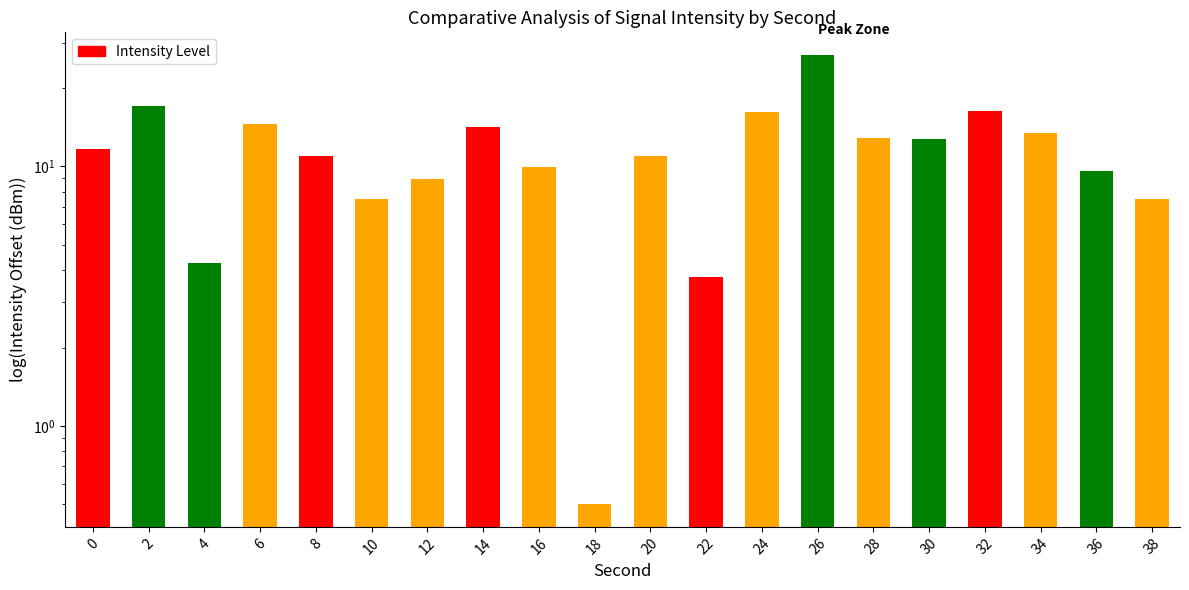

Which category has the lowest value across all series?

18